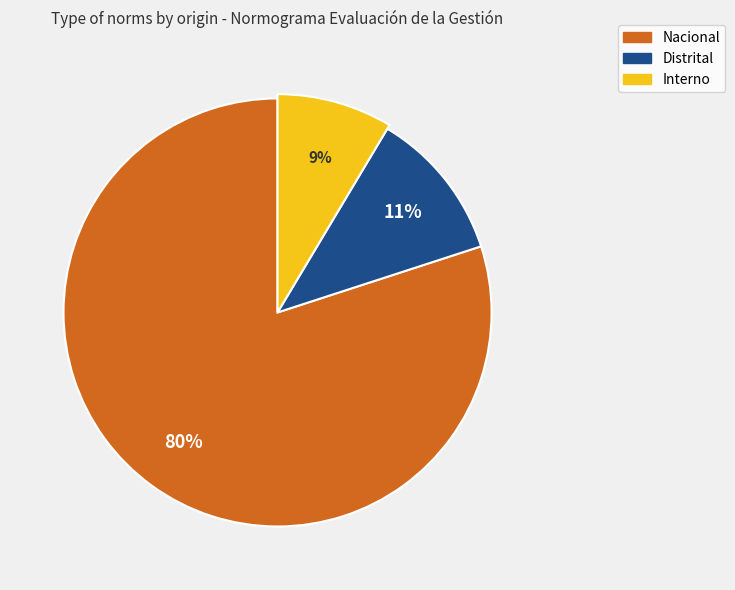

How many slices are in this pie chart?

3